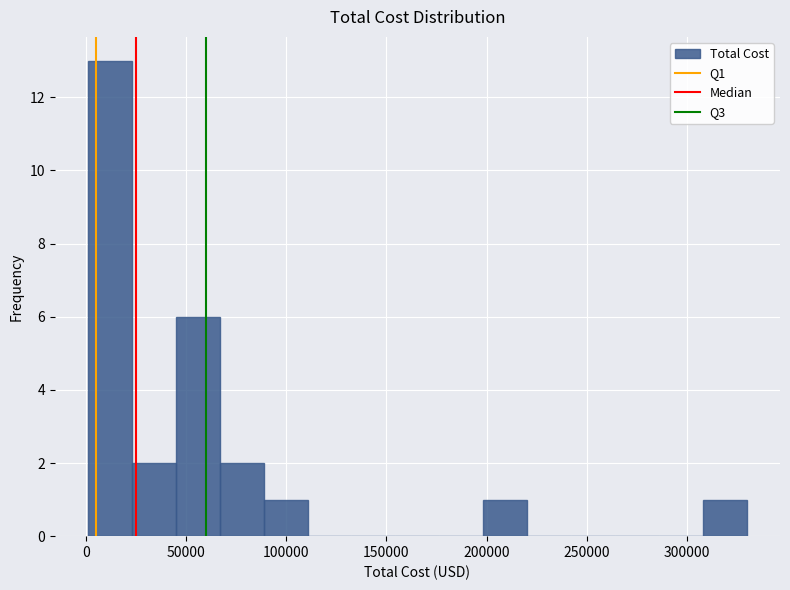

Reading left to right, transcribe this chart: for each bar, give the range it covers on the x-axis and its height. Neither the bar edges nor the heights are printed on the chart, so give them approximately, as read against the axes.

0 to 25000: 13
25000 to 45000: 2
45000 to 65000: 6
65000 to 90000: 2
90000 to 110000: 1
110000 to 135000: 0
135000 to 155000: 0
155000 to 175000: 0
175000 to 200000: 0
200000 to 220000: 1
220000 to 240000: 0
240000 to 265000: 0
265000 to 285000: 0
285000 to 310000: 0
310000 to 330000: 1